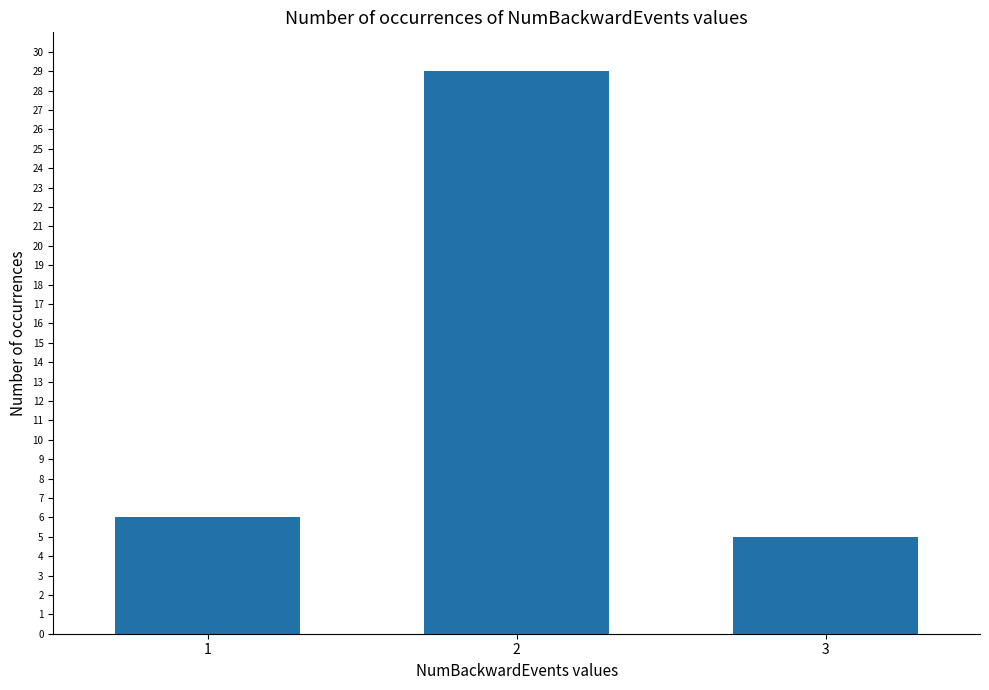

Rank the categories by value from lowest to highest.

3, 1, 2